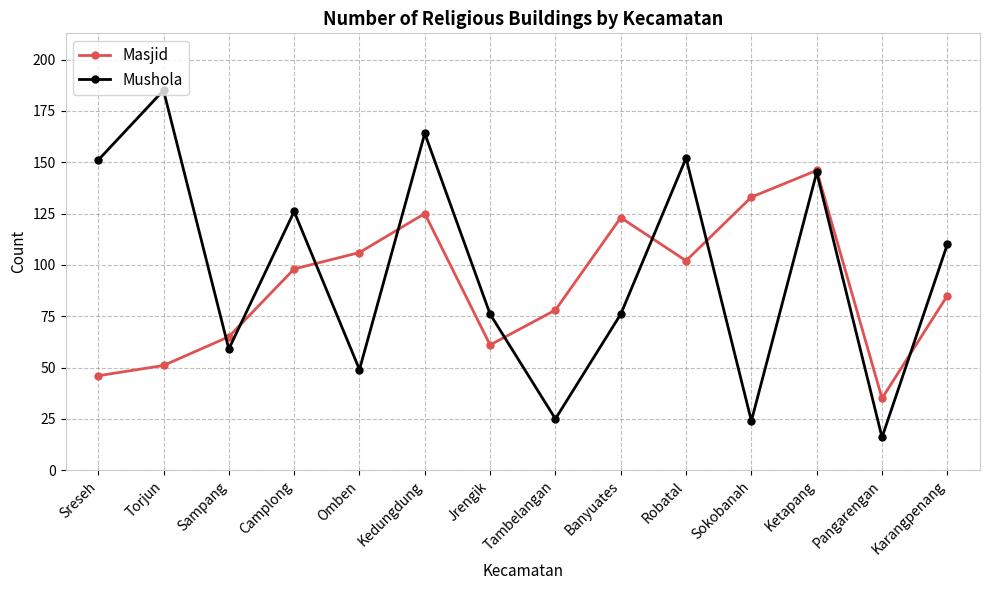

What is the greatest value displayed?

185